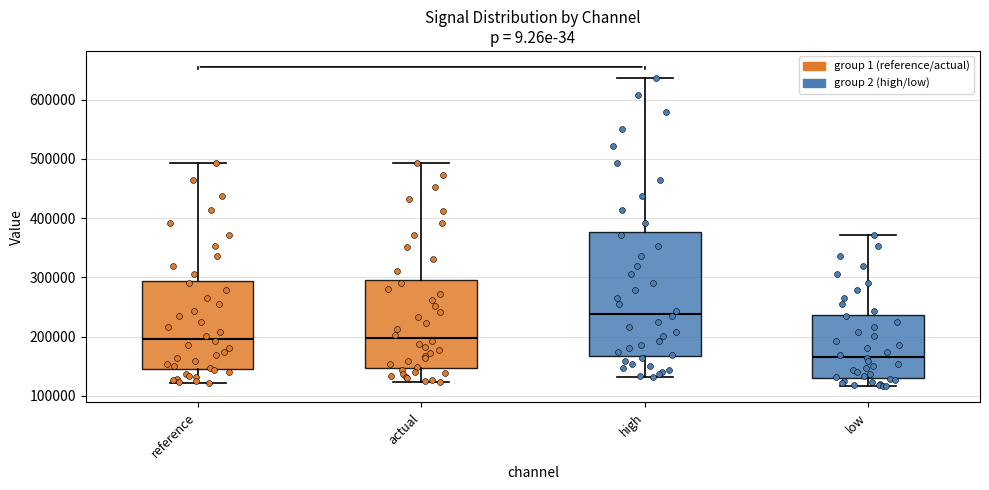

Where is the upper edge of the box for low on the y-axis? The values are not printed on the chart, so give them approximately, as read against the axis.

240000